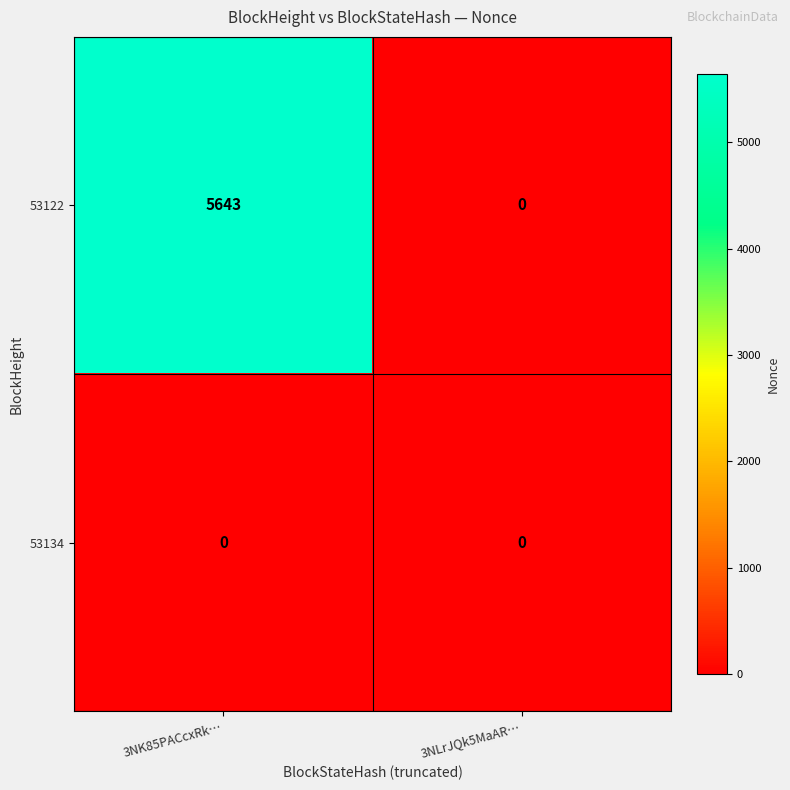

How many categories are shown in the chart?

2